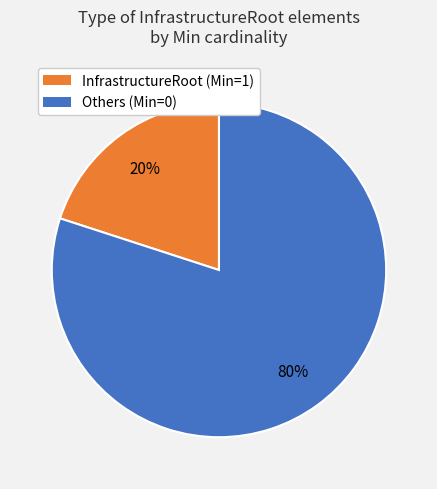

Is there any slice that represents more than half of the pie?

Yes